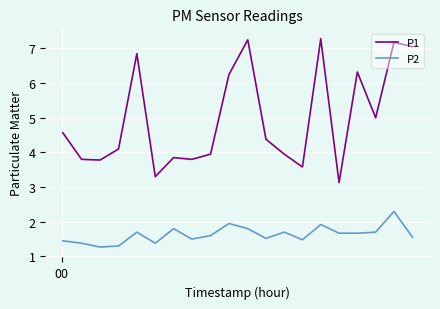

How many lines are shown in the chart?

2